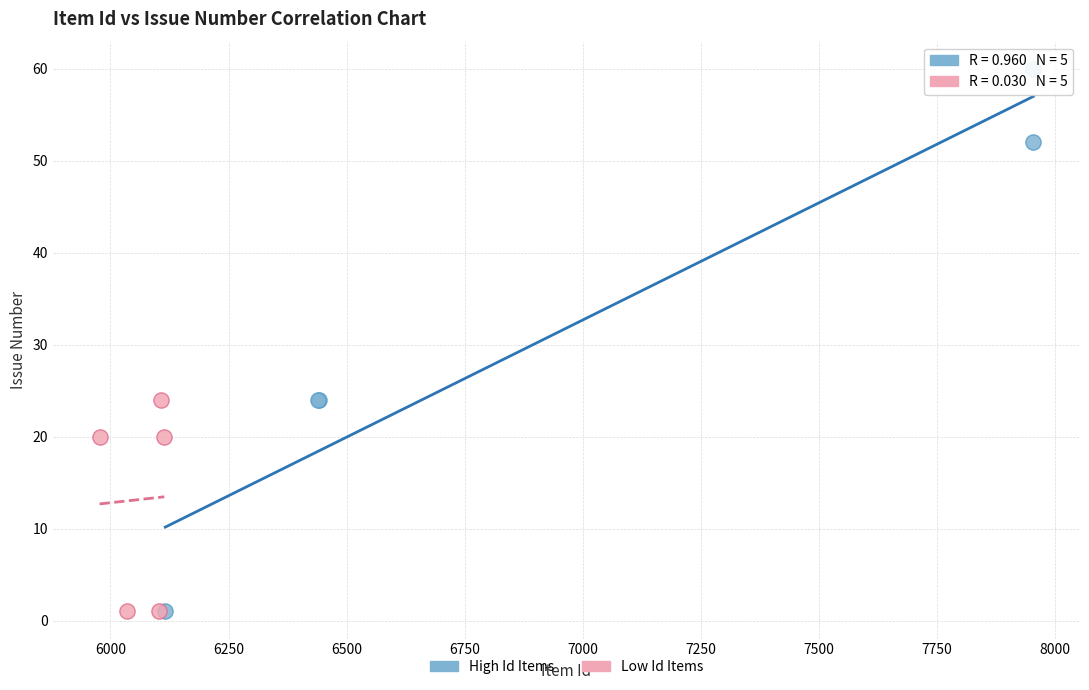

Which series contains the highest Y value?

High Id Items